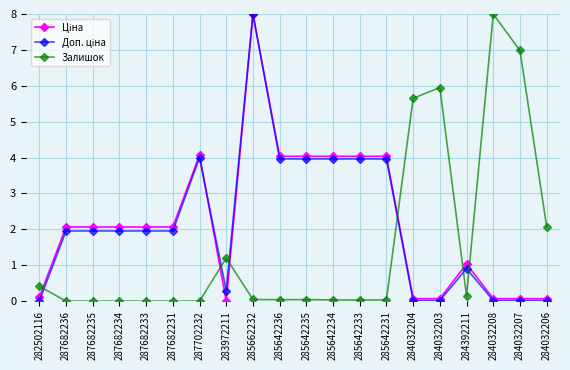

Is it true that Залишок equals 0.0 at 287682235?

True